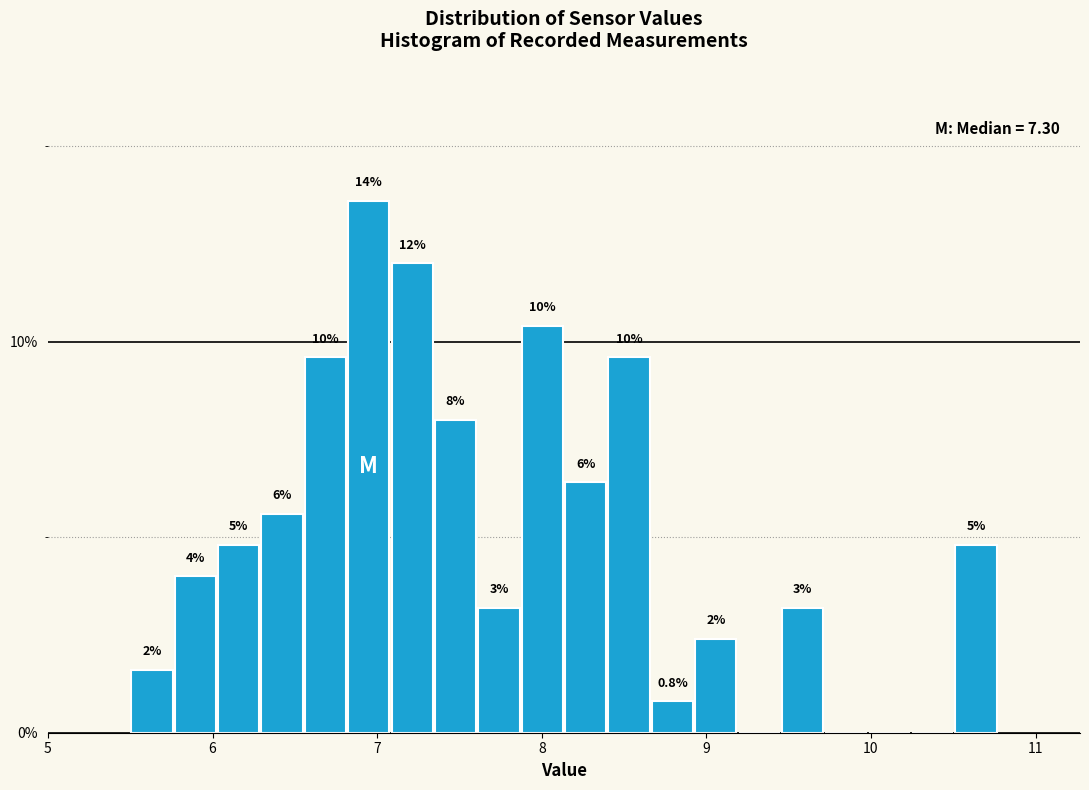

Around what value on the x-axis is the tallest bar? Give the approximate position of its centre, as read against the axis.

6.9